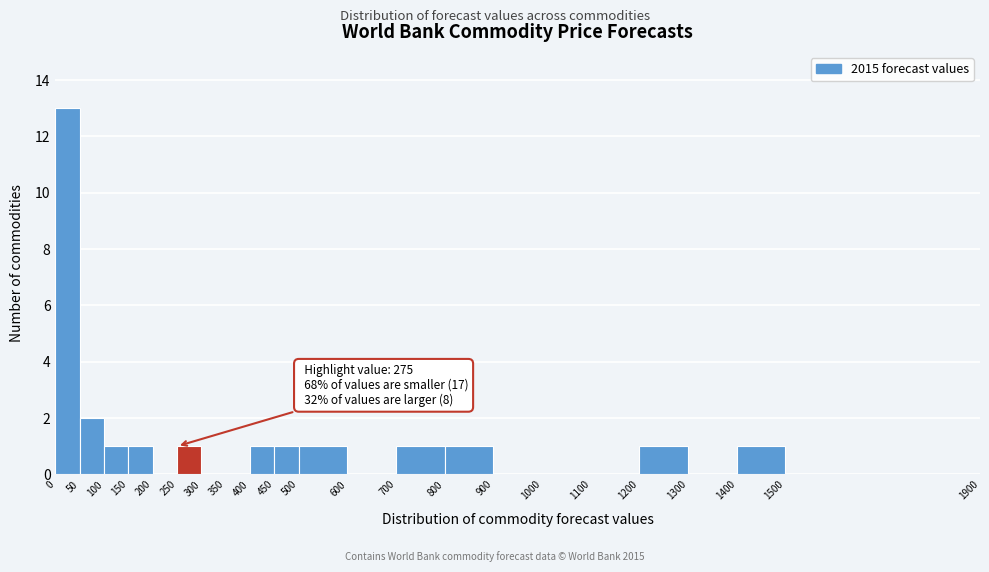

Over which range of the x-axis is the bar tallest?

0 to 50